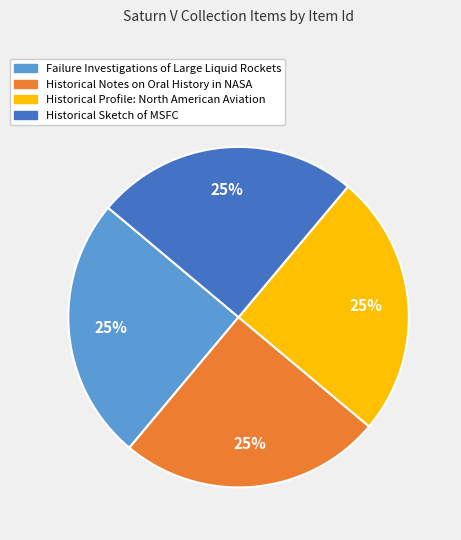

Is there any slice that represents more than half of the pie?

No